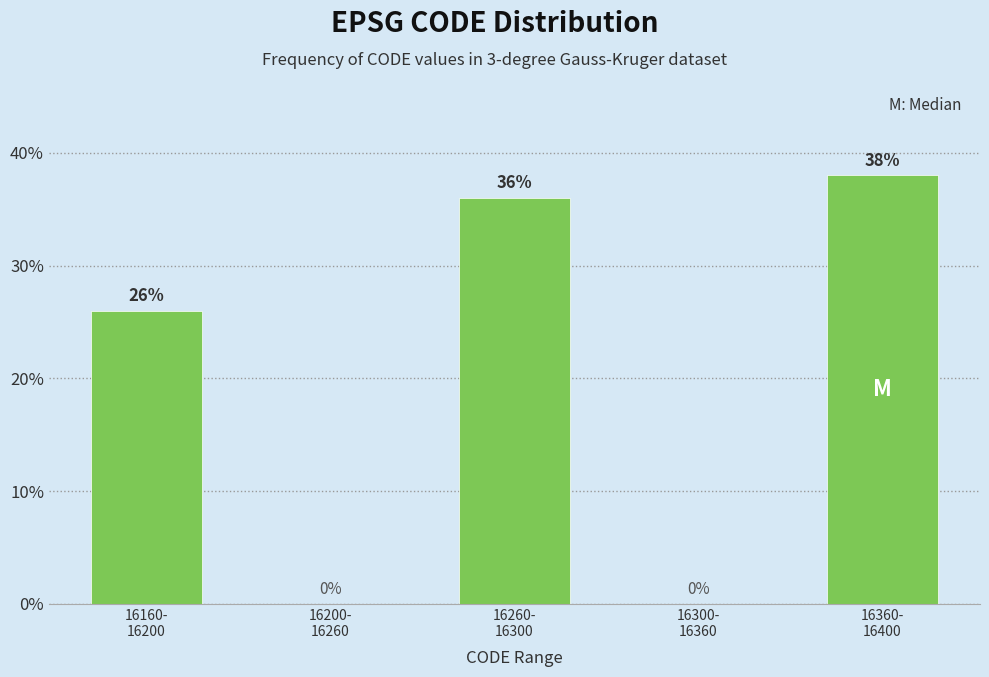

What is the sum of all values?

100